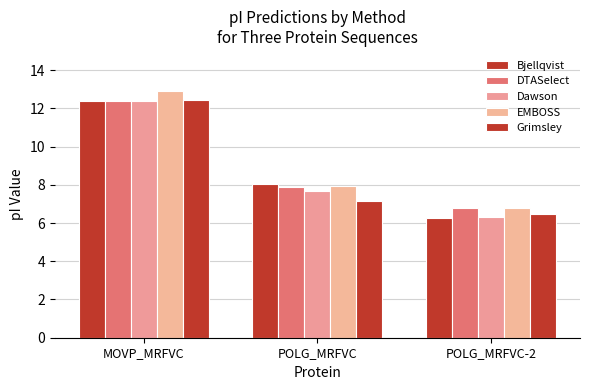

What is the maximum value for EMBOSS?

12.9